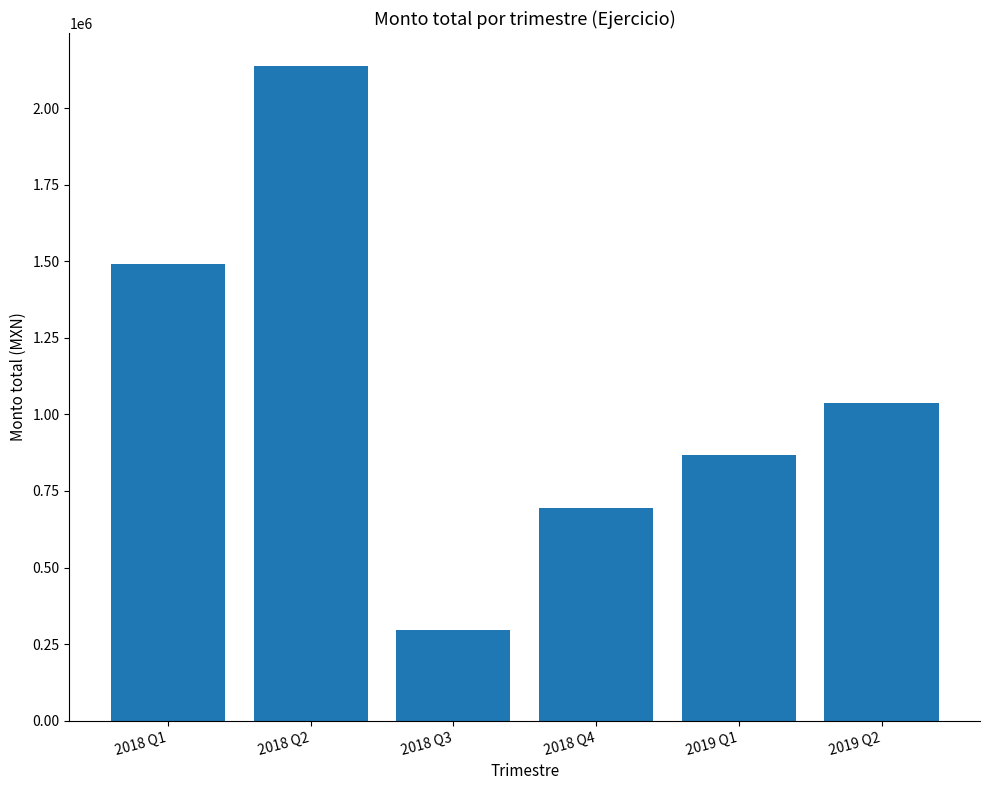

How many series are shown in this chart?

1